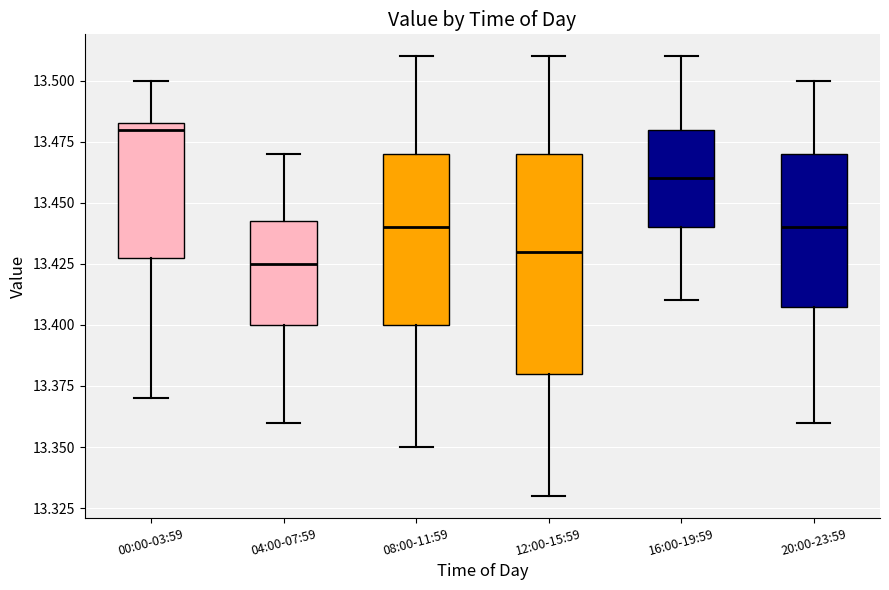

Reading left to right, transcribe this box plot: for each box, give where its median line is, the range the box spans, and where its two whiskers end, as read against the y-axis. The values are not printed on the chart, so give them approximately, as read against the axis.

00:00-03:59: median 13.480, box 13.430 to 13.485, whiskers 13.370 to 13.500
04:00-07:59: median 13.425, box 13.400 to 13.445, whiskers 13.360 to 13.470
08:00-11:59: median 13.440, box 13.400 to 13.470, whiskers 13.350 to 13.510
12:00-15:59: median 13.430, box 13.380 to 13.470, whiskers 13.330 to 13.510
16:00-19:59: median 13.460, box 13.440 to 13.480, whiskers 13.410 to 13.510
20:00-23:59: median 13.440, box 13.410 to 13.470, whiskers 13.360 to 13.500